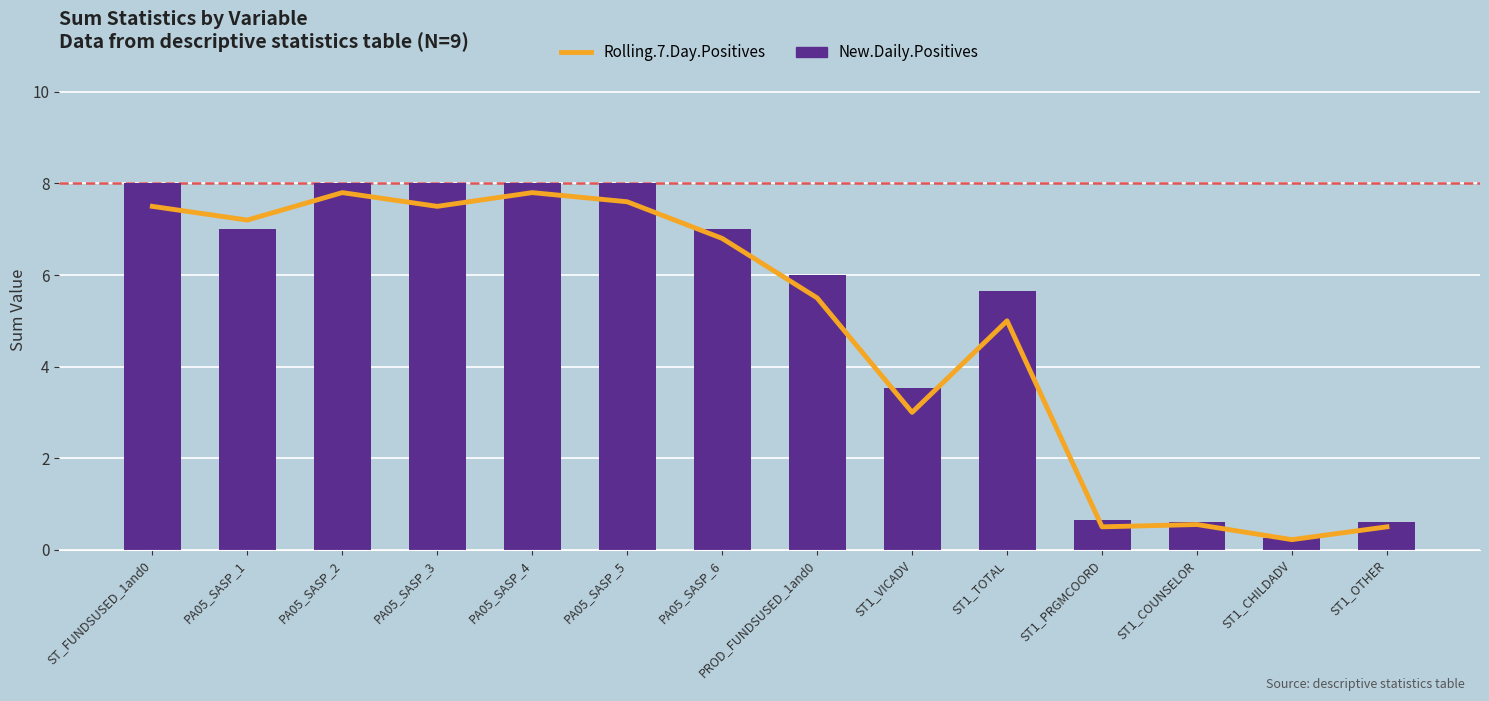

At which label does Rolling.7.Day.Positives reach its minimum?

ST1_CHILDADV